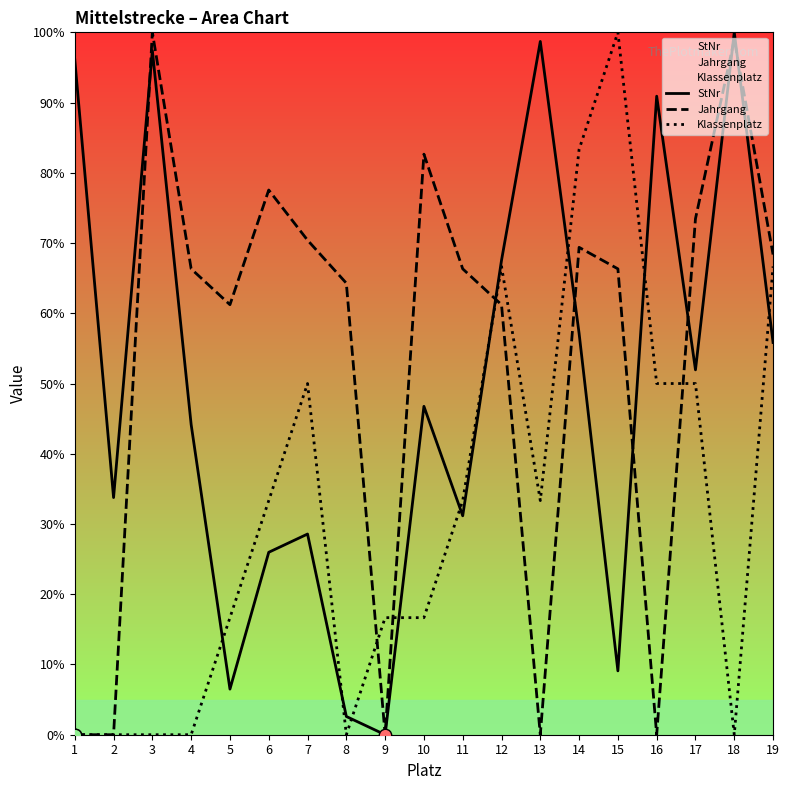

Which series has the widest spread of Y values?

StNr